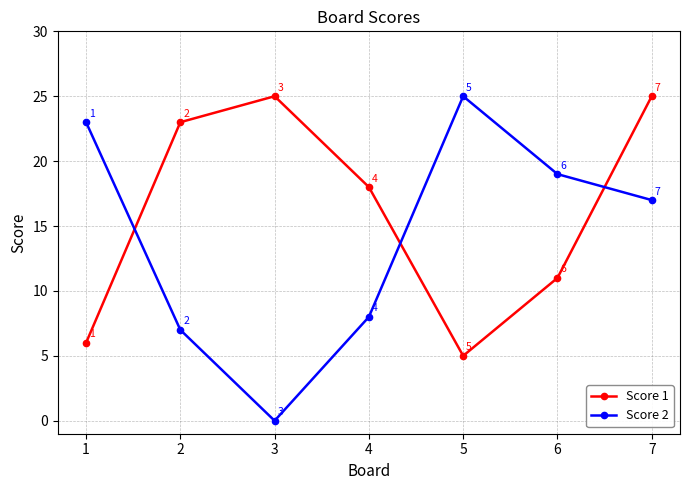

At which category does Score 2 reach its first local valley?

3